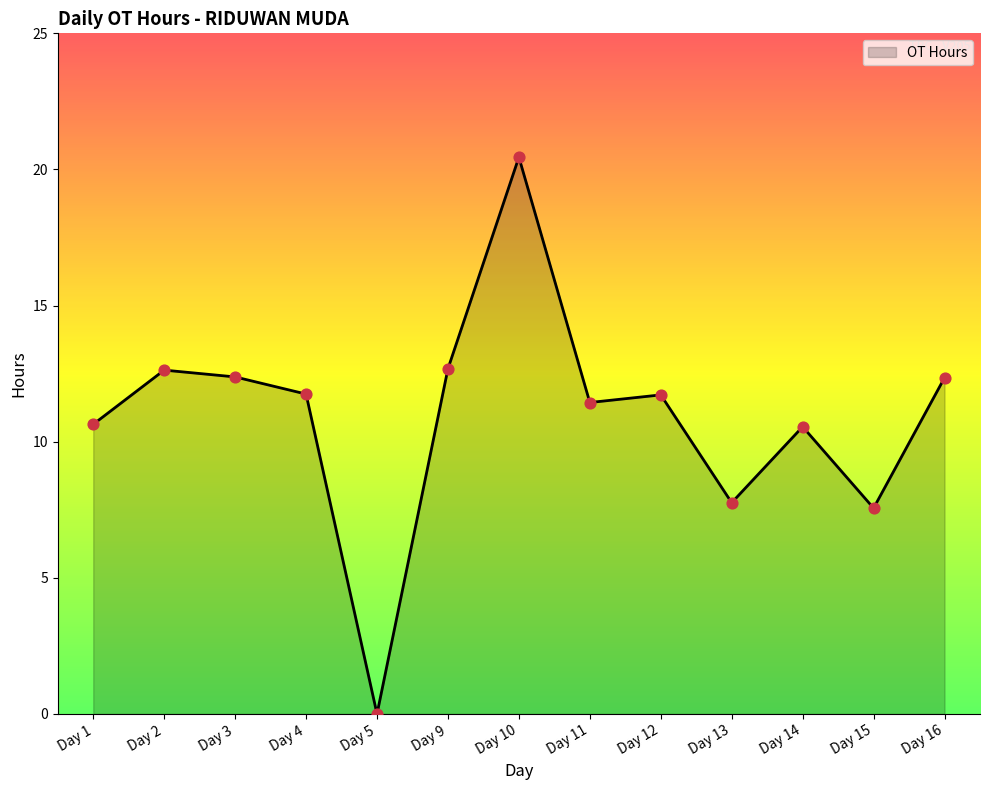

What is the ratio of the value at Day 11 to the value at Day 1?

1.1